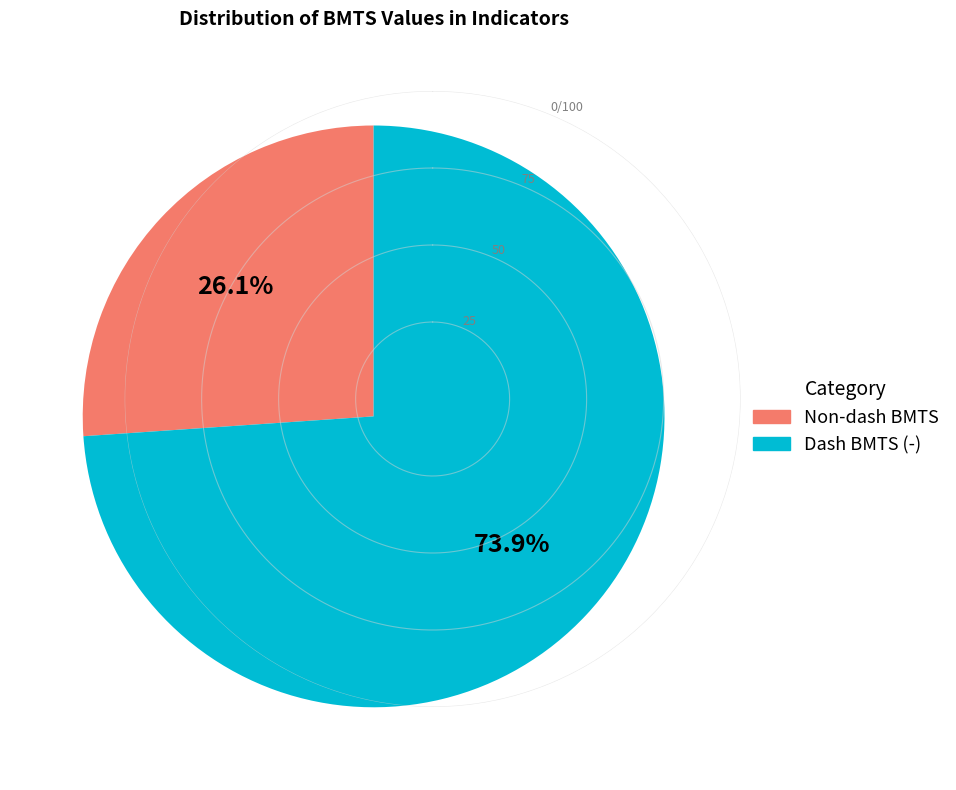

Is there any slice that represents more than half of the pie?

Yes